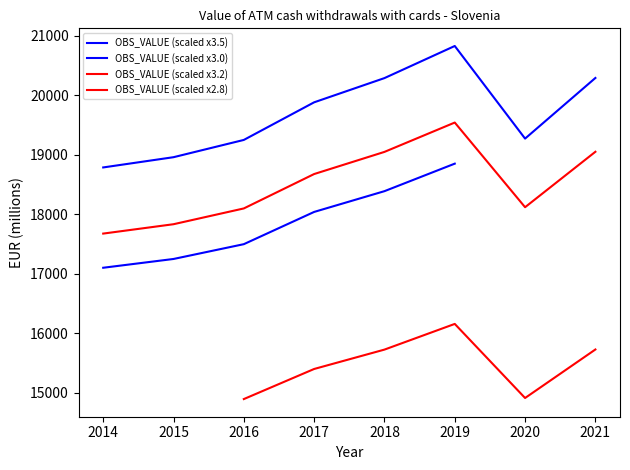

Where is the first local maximum?

2019